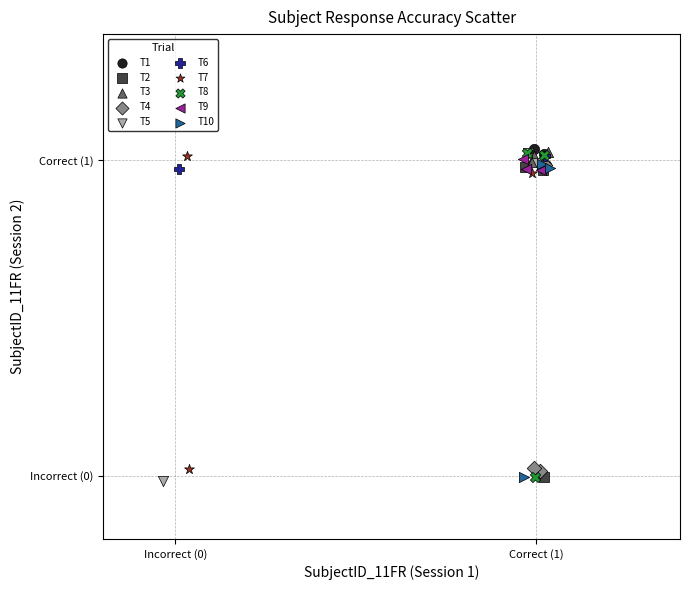

Which series has the widest spread of Y values?

T5